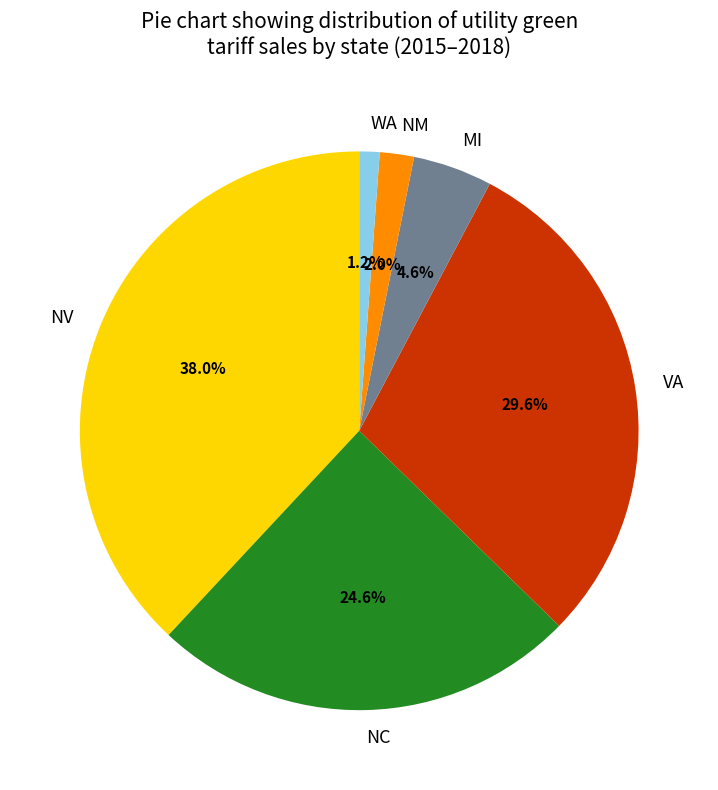

Is WA the majority of the pie?

No